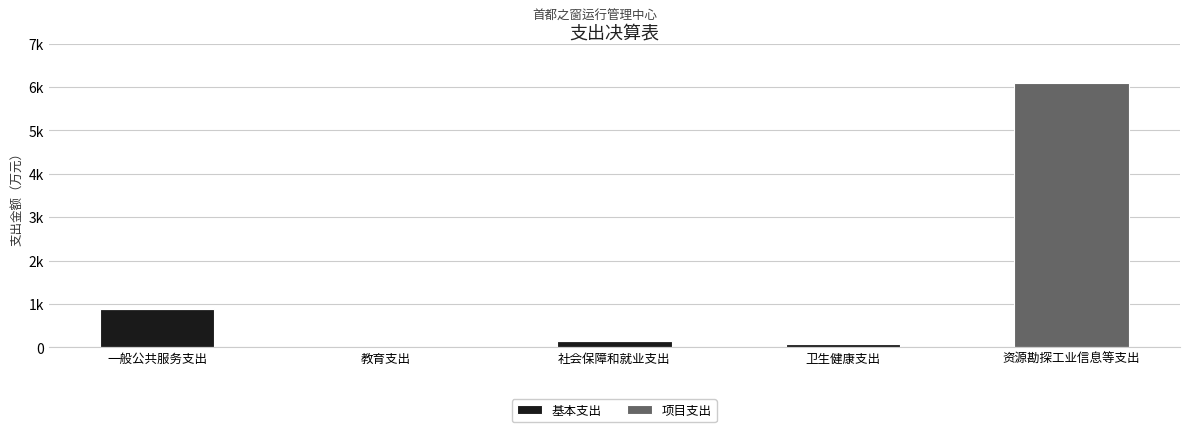

What is the difference between the 项目支出 values at 资源勘探工业信息等支出 and 社会保障和就业支出?

6087.1